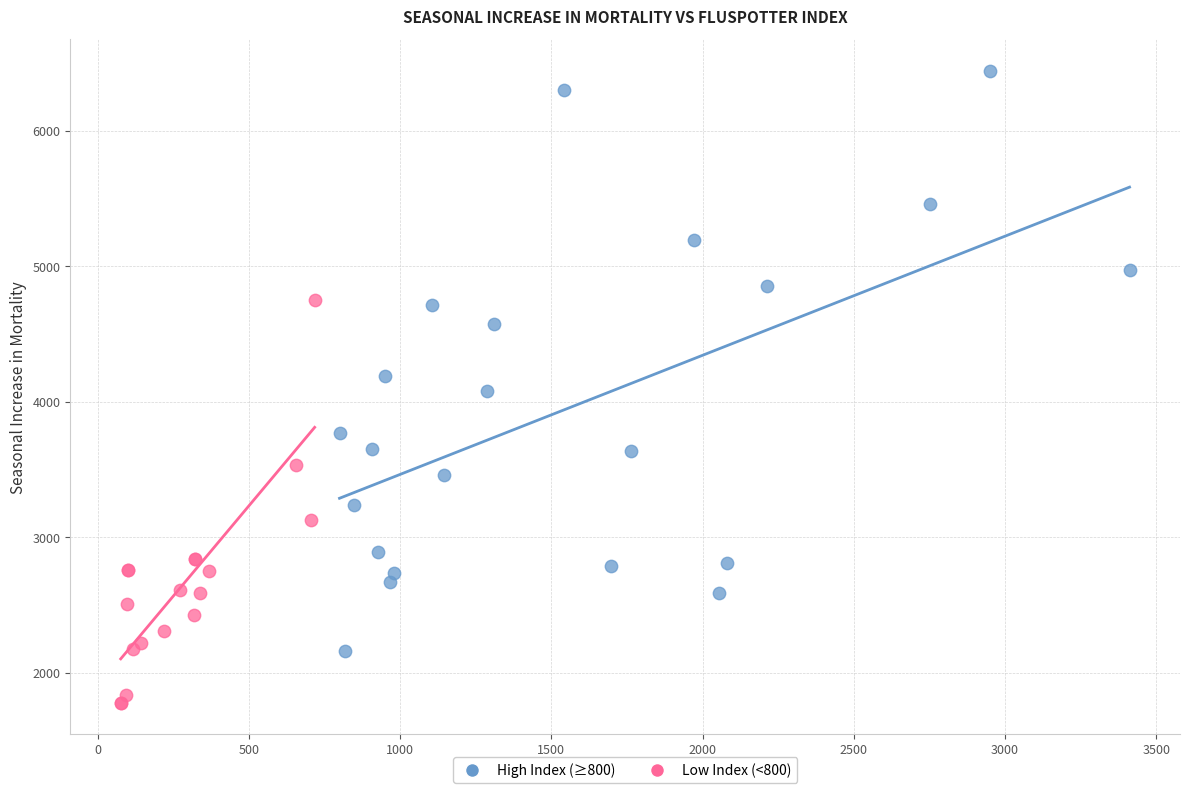

Which series reaches the maximum Y coordinate?

High Index (≥800)